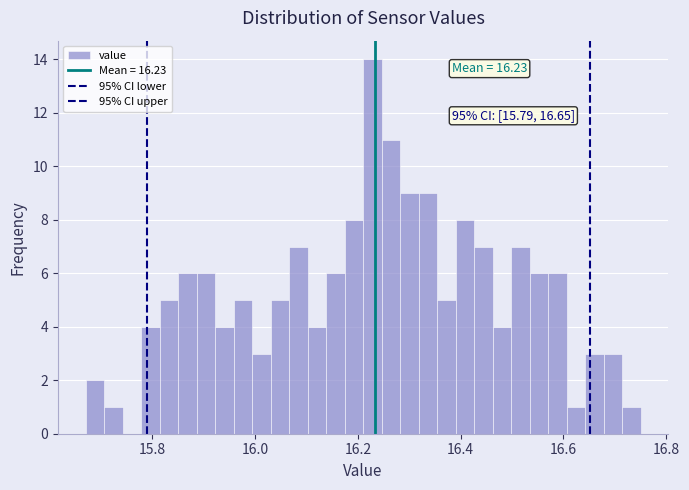

Read against the x-axis, roughly where is the centre of the tallest bar?

16.22